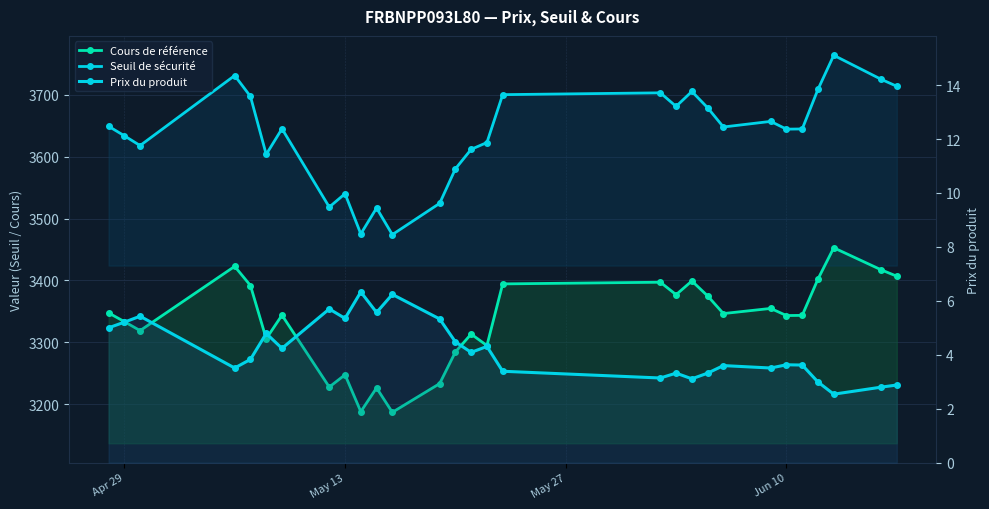

At how many categories does at least one series exceed 2078?

29